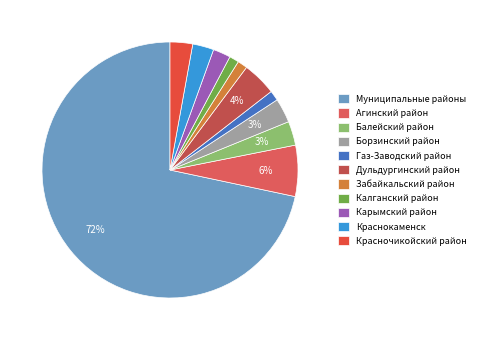

How many slices are in this pie chart?

11